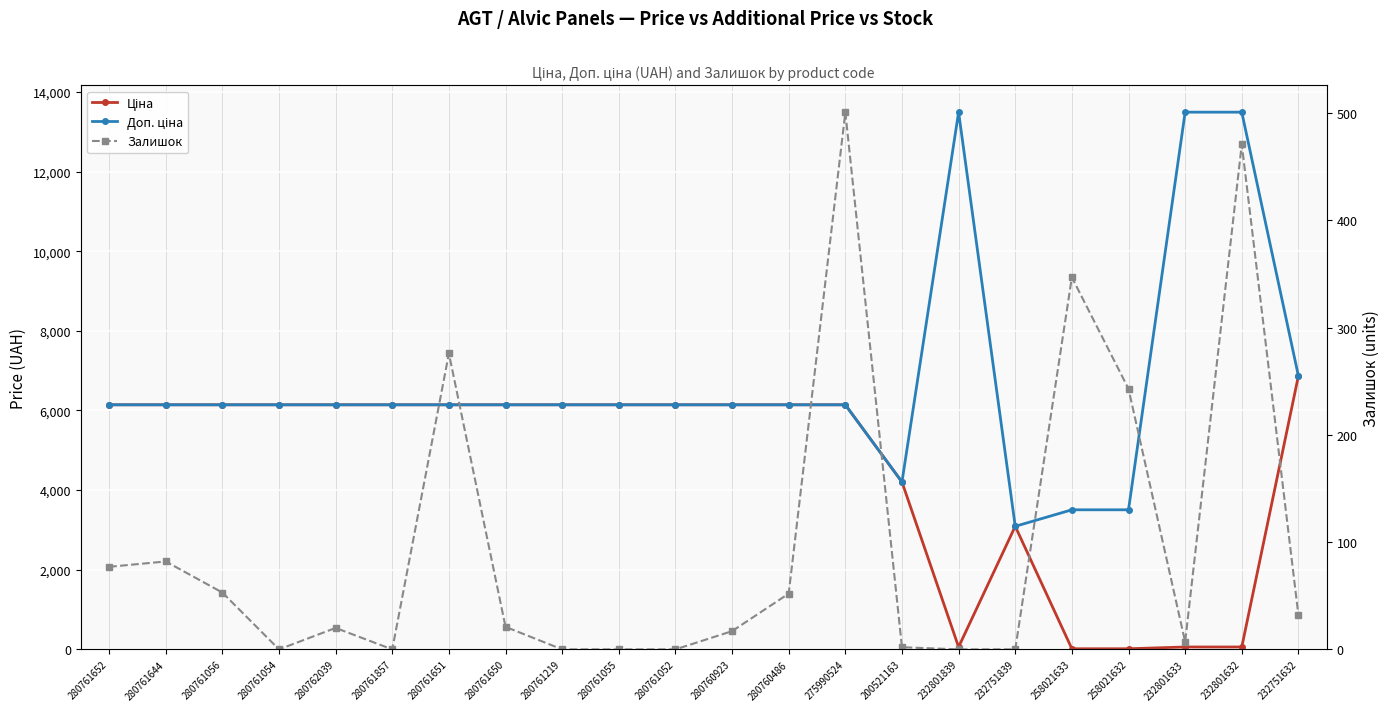

Is it true that Доп. ціна equals 6143.2 at 280761054?

True